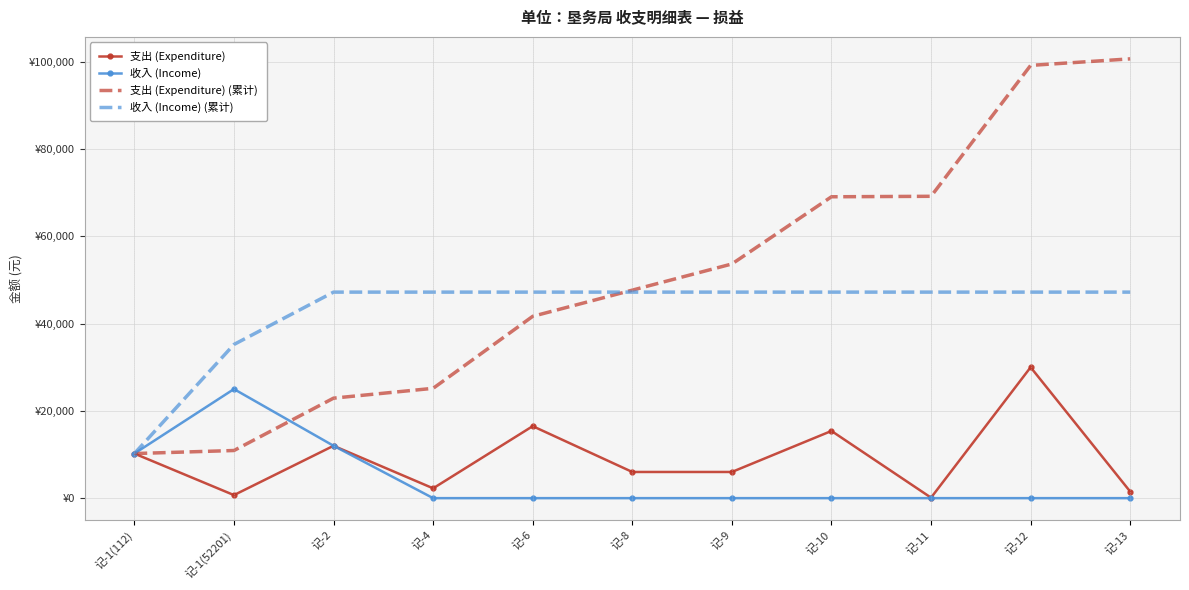

Rank the categories by 收入 (Income) value from lowest to highest.

记-4, 记-6, 记-8, 记-9, 记-10, 记-11, 记-12, 记-13, 记-1(112), 记-2, 记-1(52201)